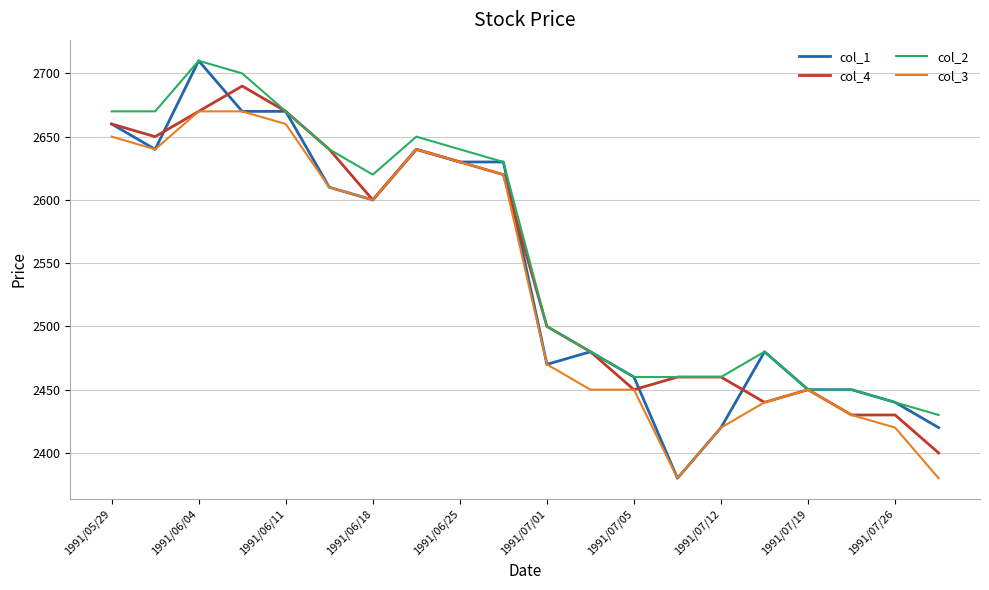

What is the lowest value of the col_3 series?

2380